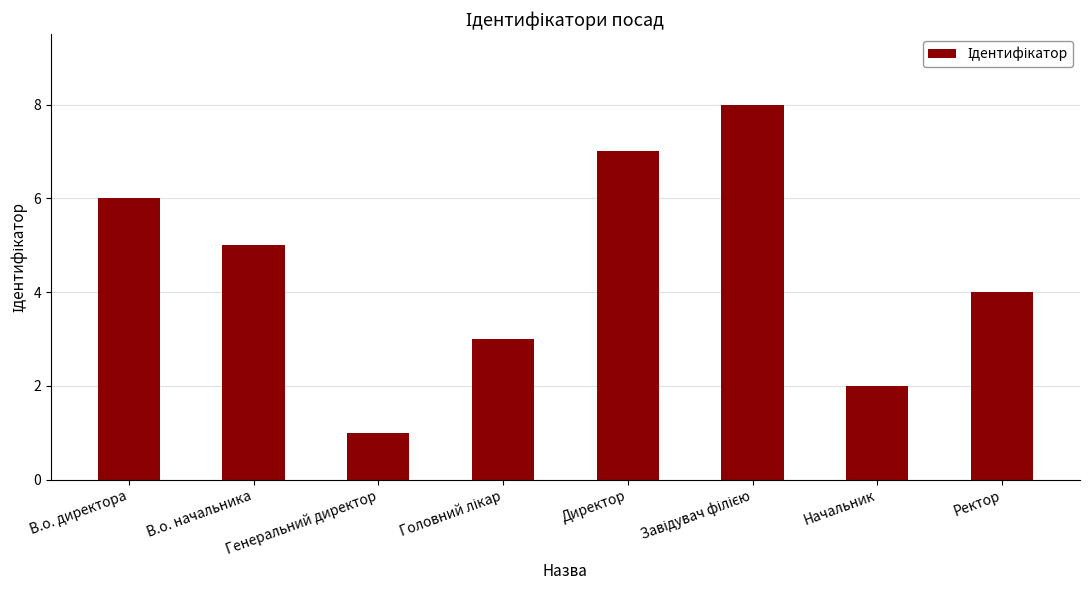

What is the change in value from Генеральний директор to Начальник?

+1